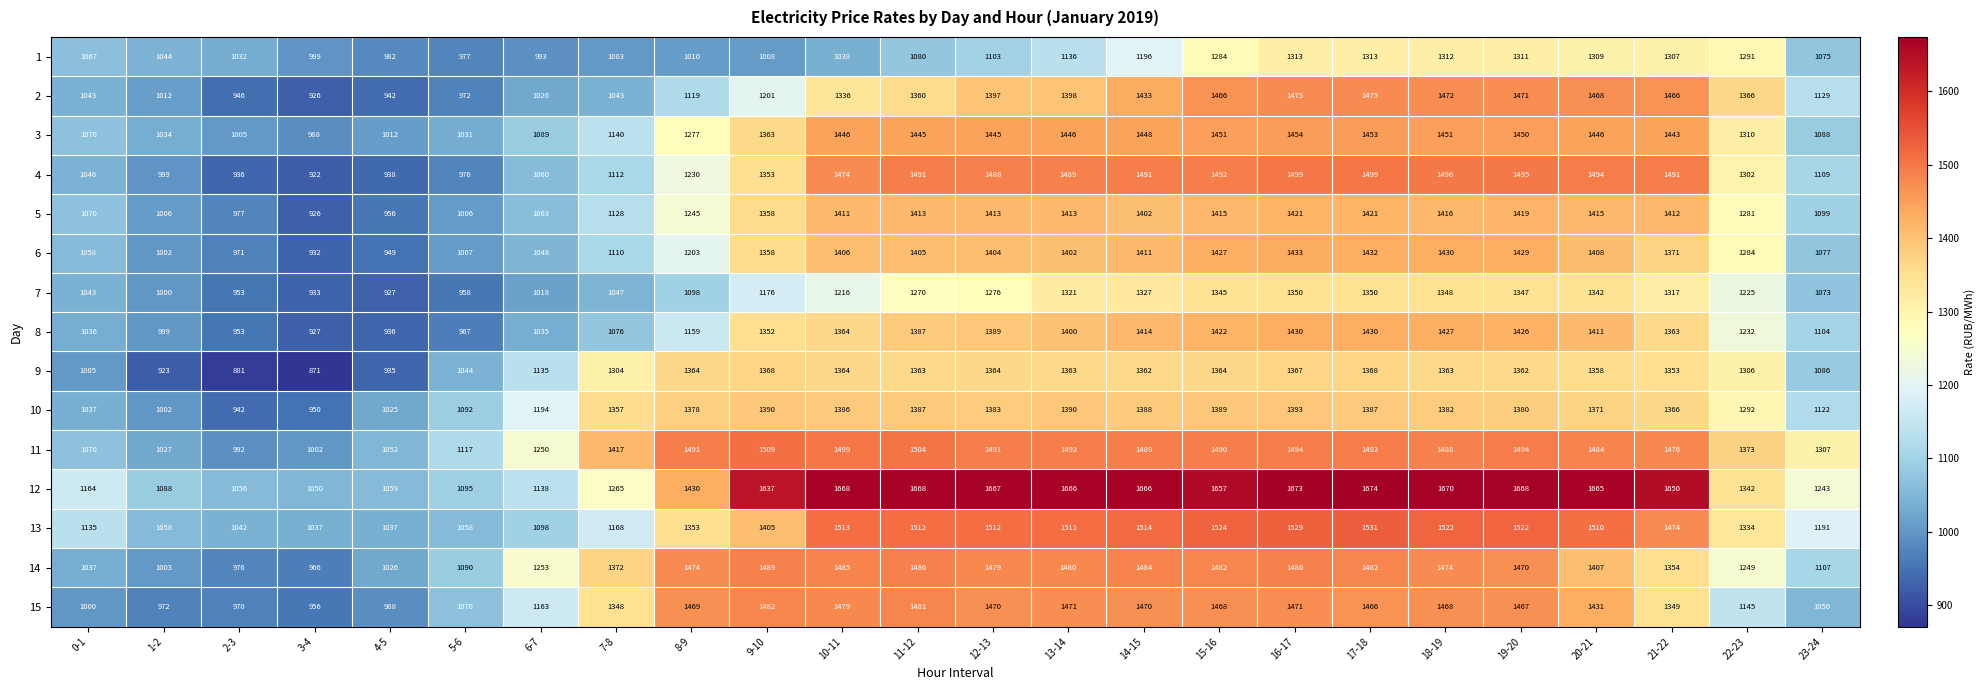

What is the sum of the 12 values at 3-4 and 10-11?

2718